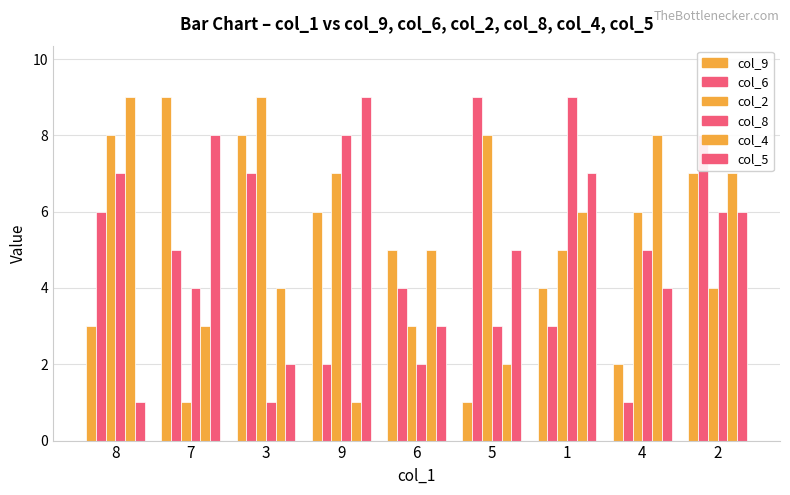

Between 3 and 9, which series saw the biggest shift?

col_8